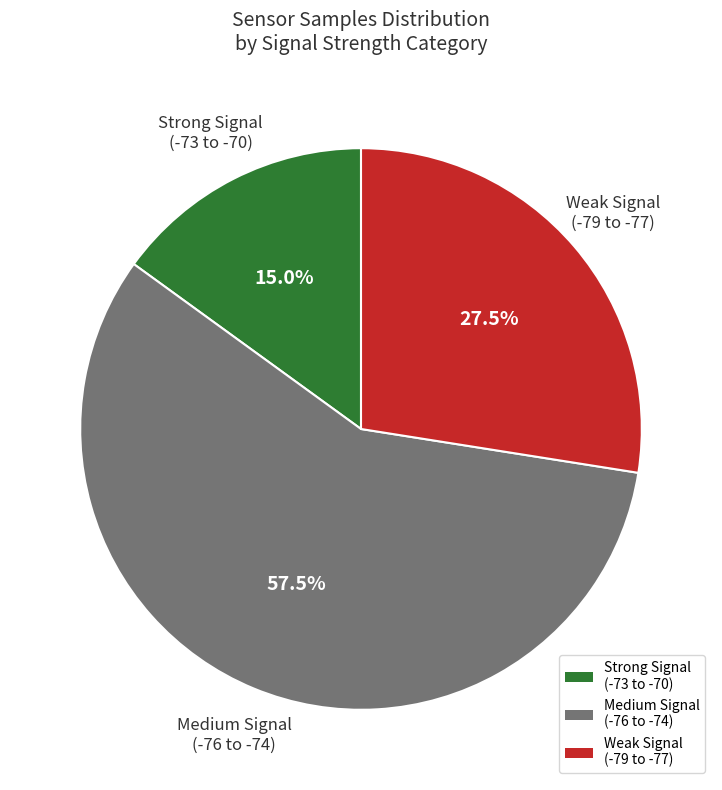

Is there a majority slice in this chart?

Yes